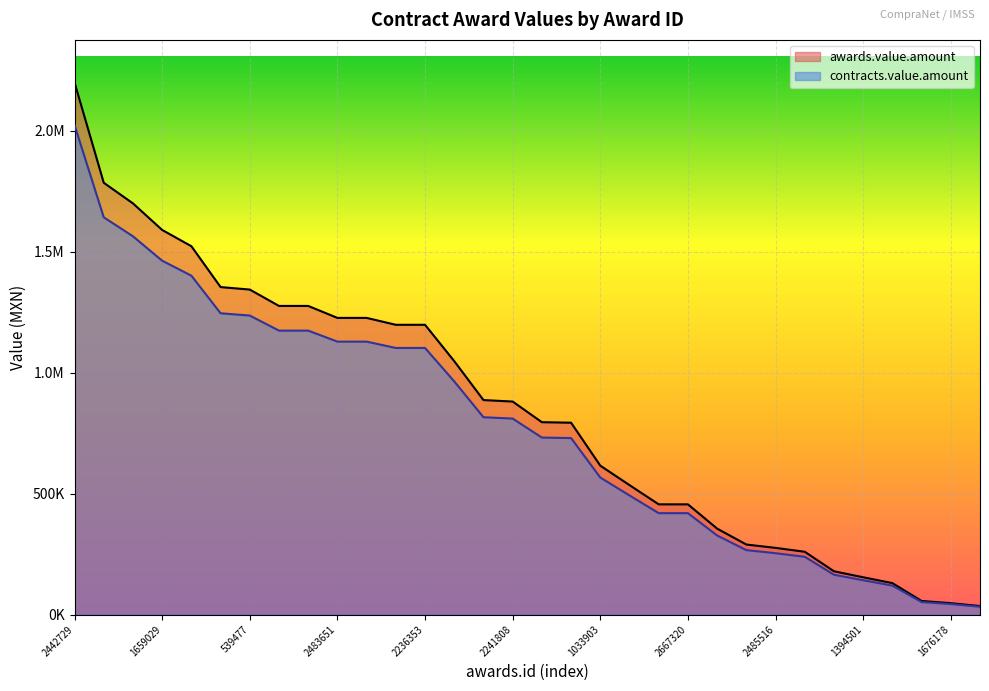

Rank the series at 1394501 from lowest to highest value.

contracts.value.amount, awards.value.amount